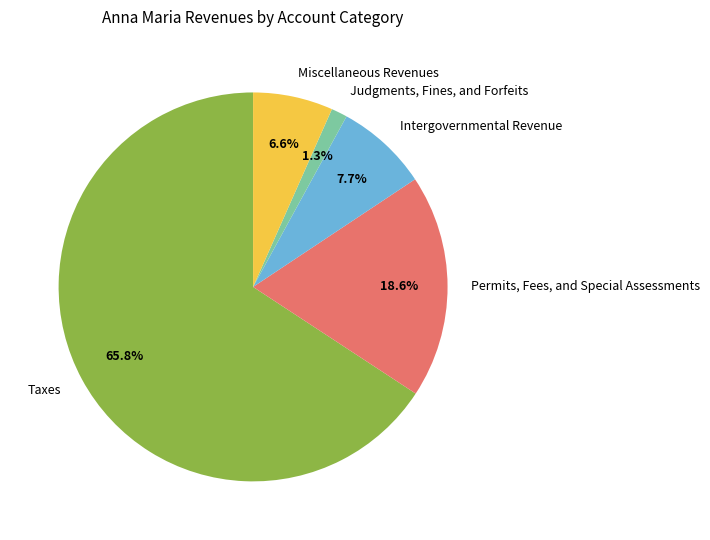

To the nearest percent, what is the combined percentage of Judgments, Fines, and Forfeits and Taxes?

67%